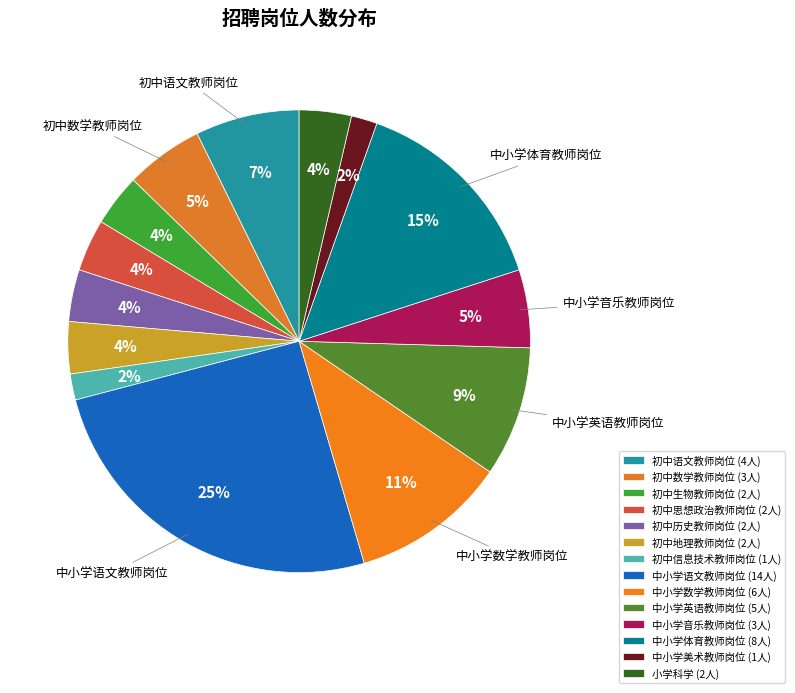

How many slices are in this pie chart?

14